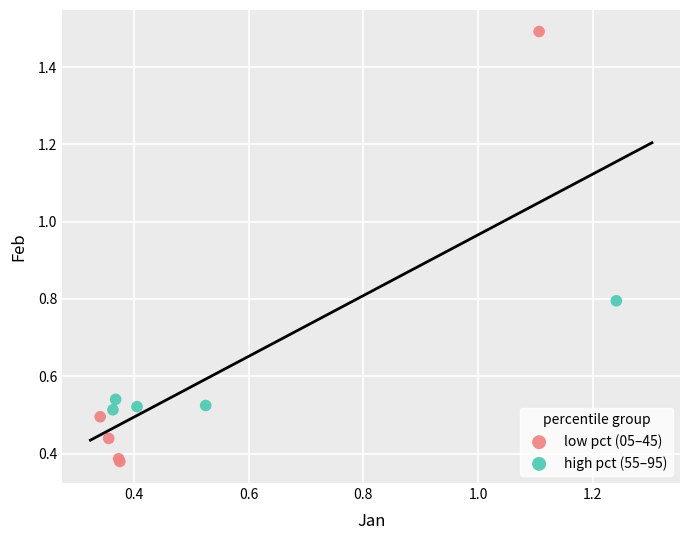

Which series has the widest spread of Y values?

low pct (05–45)